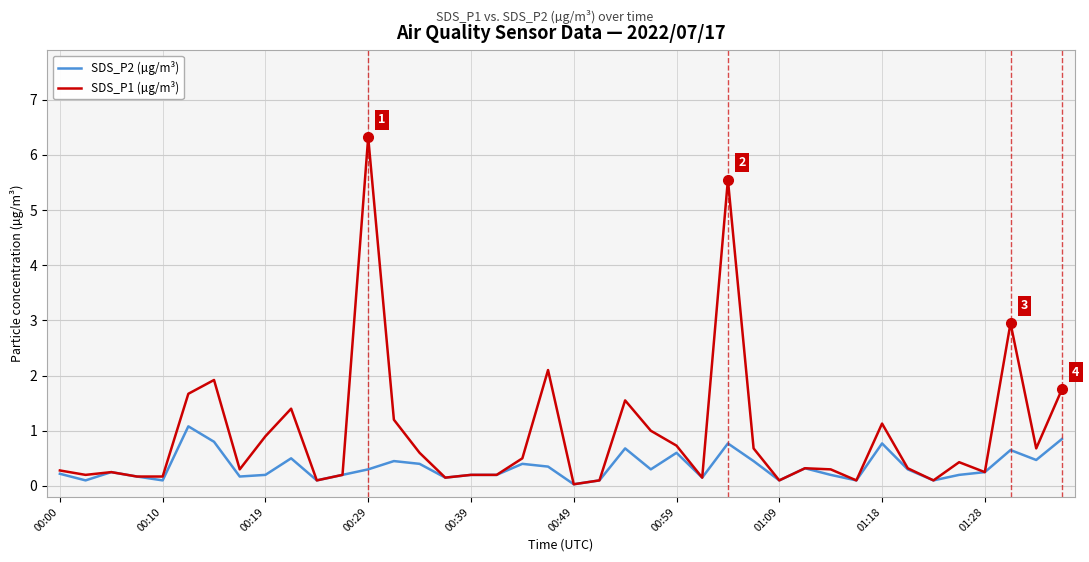

List the series in order of their overall mean, lowest first.

SDS_P2 (µg/m³), SDS_P1 (µg/m³)